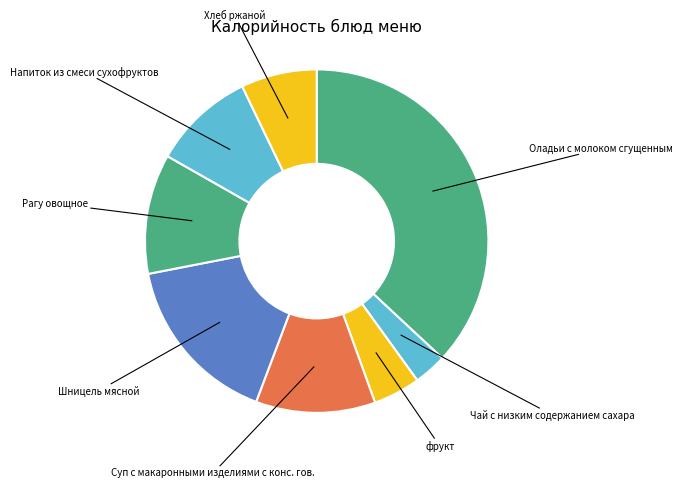

Count the number of slices in the pie.

8